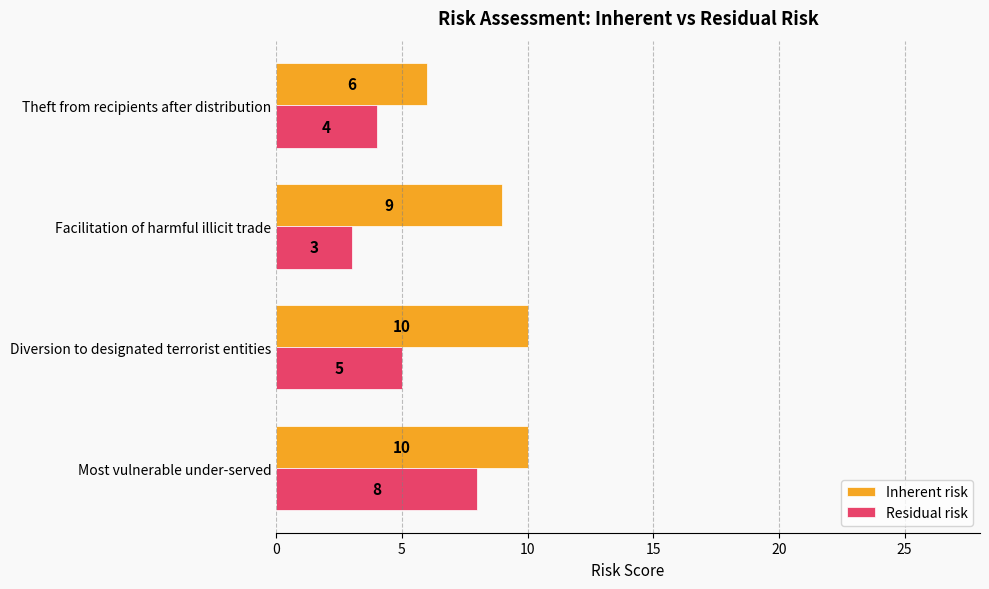

What is the maximum value for Inherent risk?

10